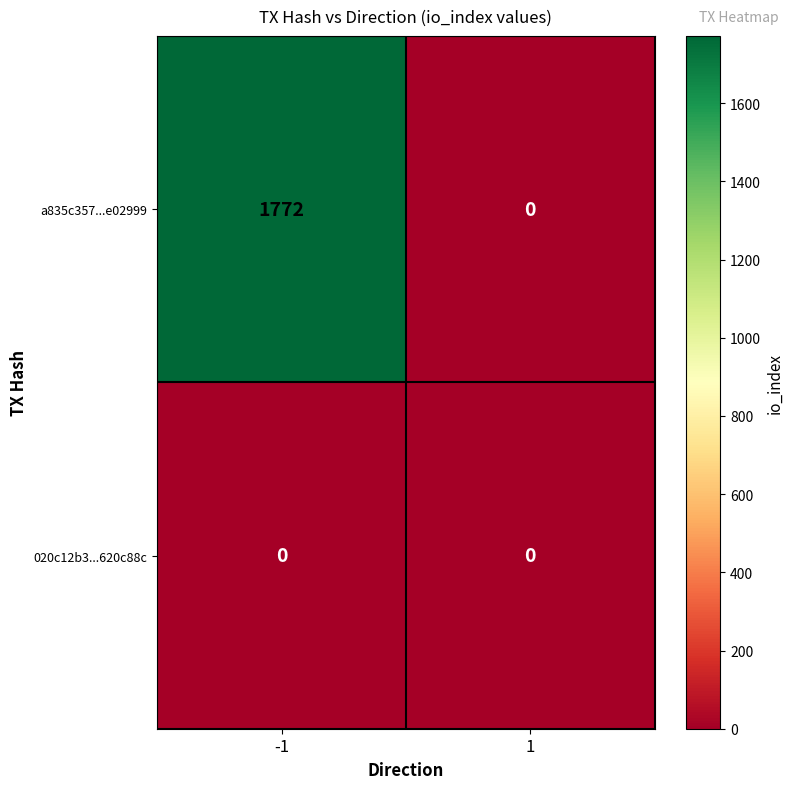

List the series in order of their overall mean, highest first.

a835c357...e02999, 020c12b3...620c88c